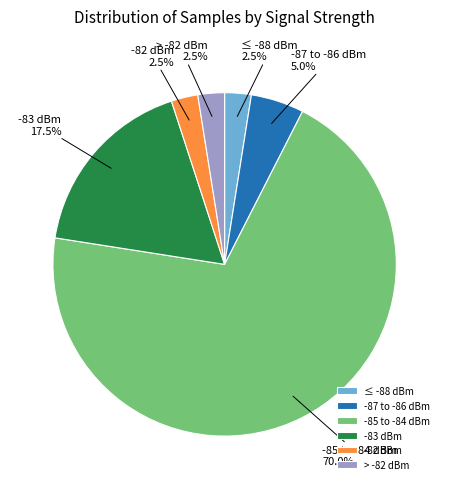

Combined, do -83 dBm and -87 to -86 dBm account for over 50%?

No